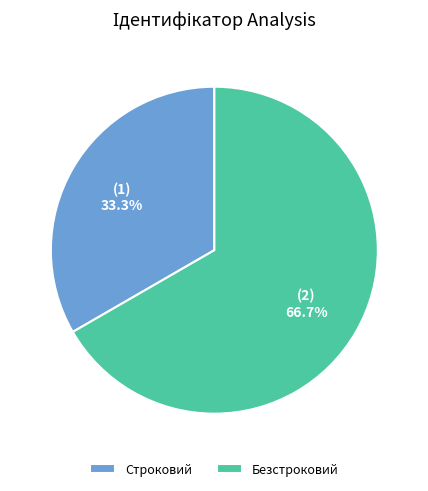

To the nearest percent, what portion does Безстроковий represent?

67%